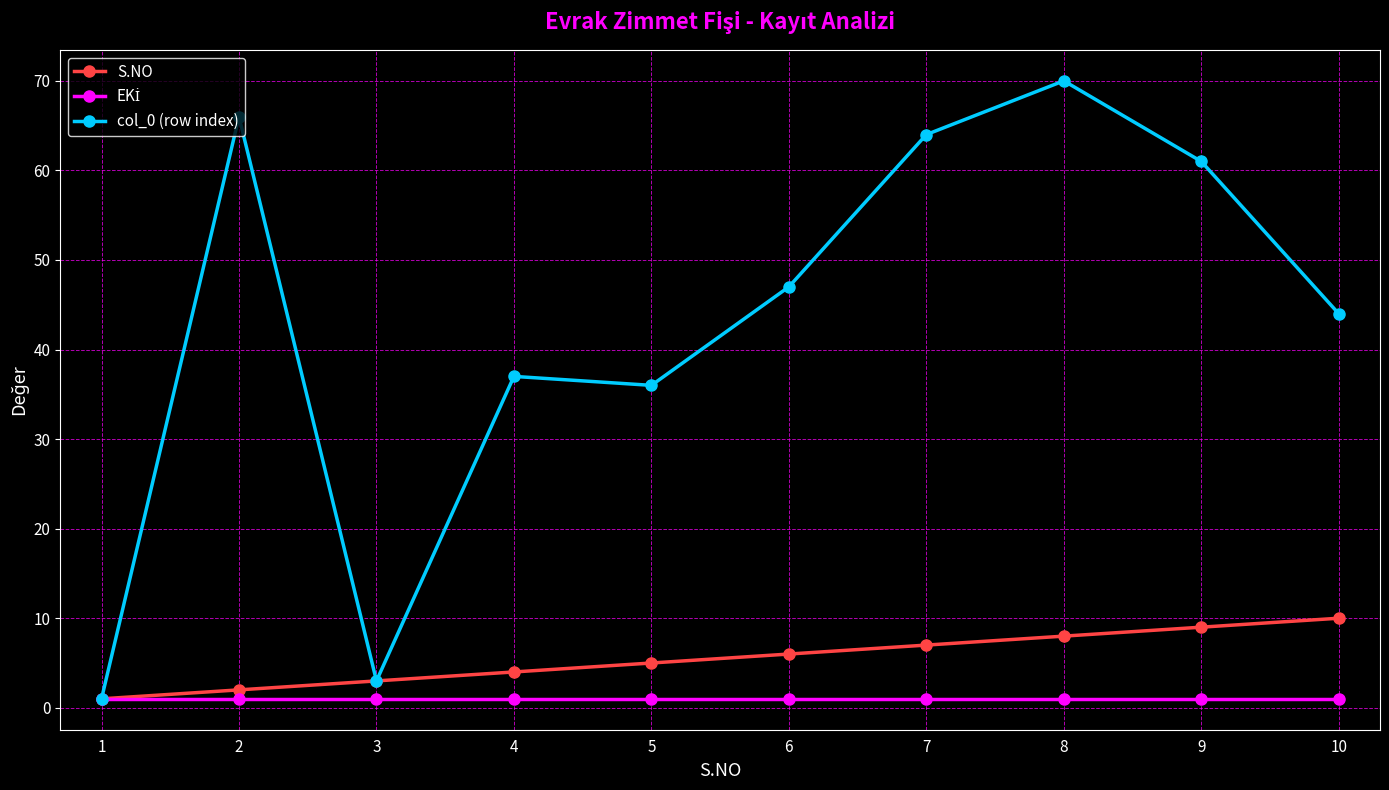

What is the maximum value shown in the chart?

70